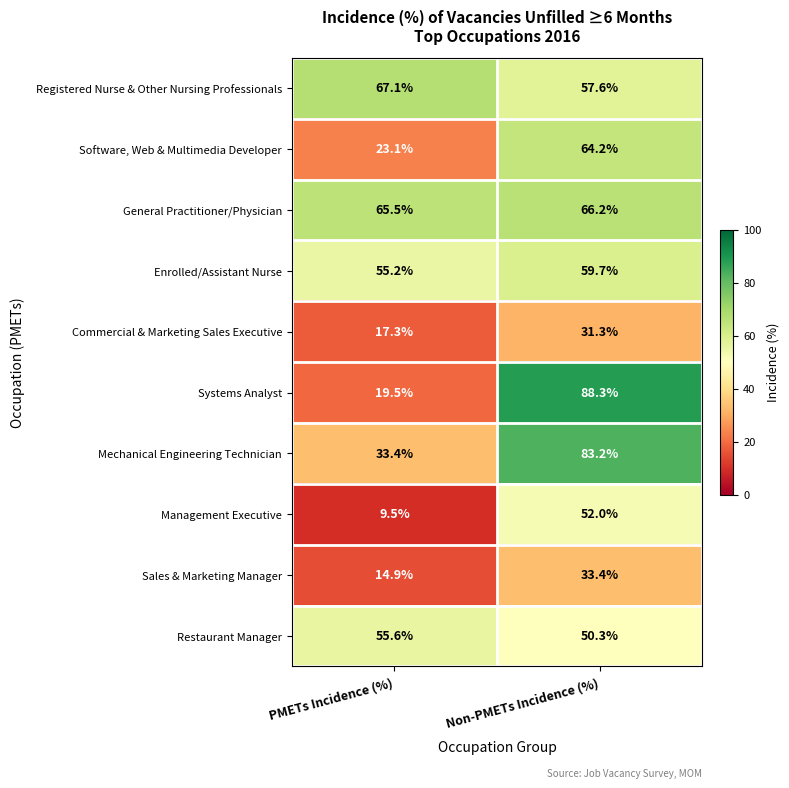

Reading left to right, list all the values displayed in this chart.

Registered Nurse & Other Nursing Professionals: 67.1	57.6
Software, Web & Multimedia Developer: 23.1	64.2
General Practitioner/Physician: 65.5	66.2
Enrolled/Assistant Nurse: 55.2	59.7
Commercial & Marketing Sales Executive: 17.3	31.3
Systems Analyst: 19.5	88.3
Mechanical Engineering Technician: 33.4	83.2
Management Executive: 9.5	52.0
Sales & Marketing Manager: 14.9	33.4
Restaurant Manager: 55.6	50.3